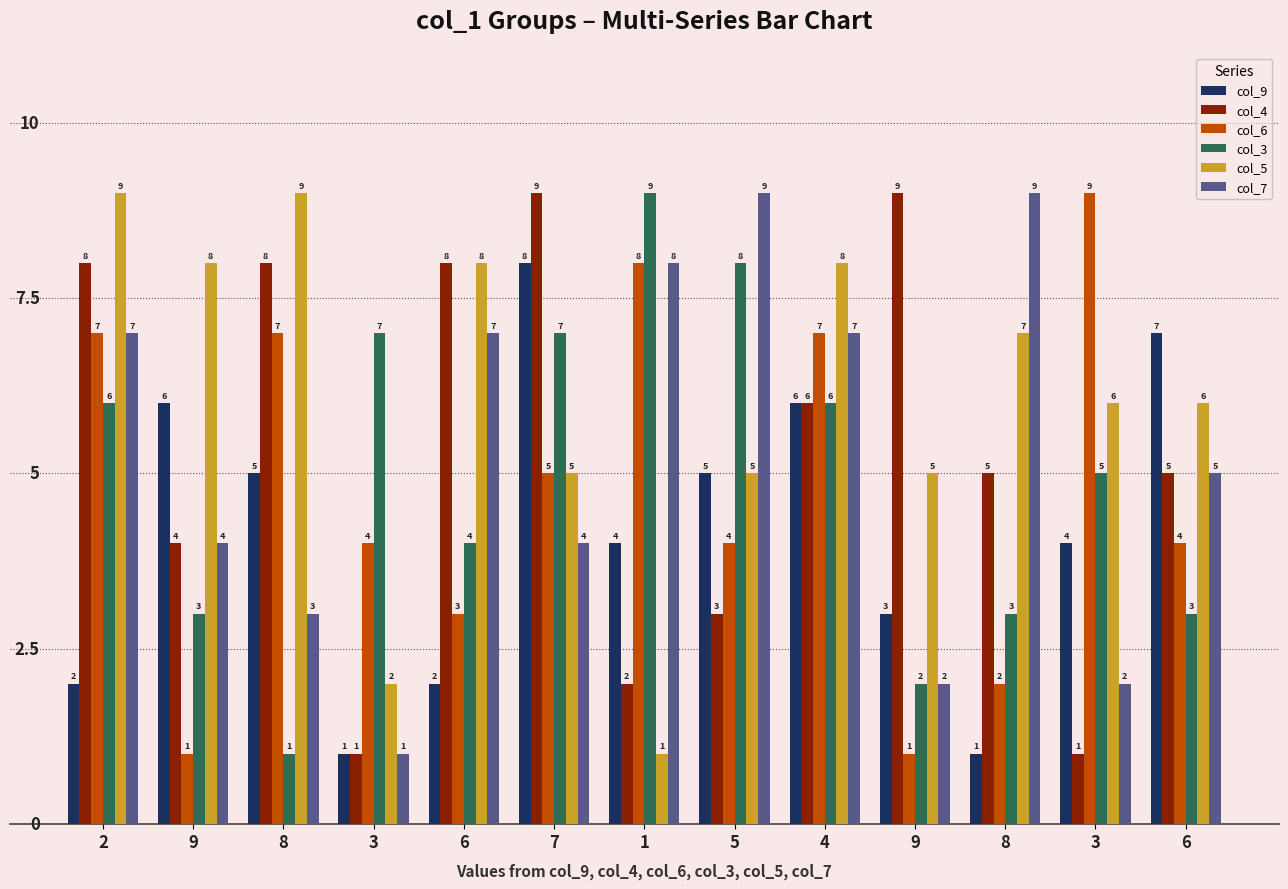

Count the number of data series in this chart.

6